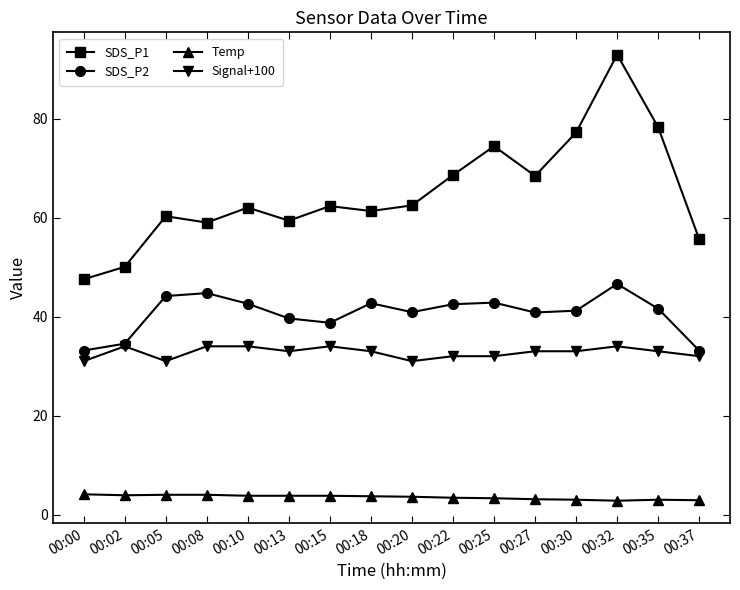

What is the maximum value for SDS_P1?

92.9